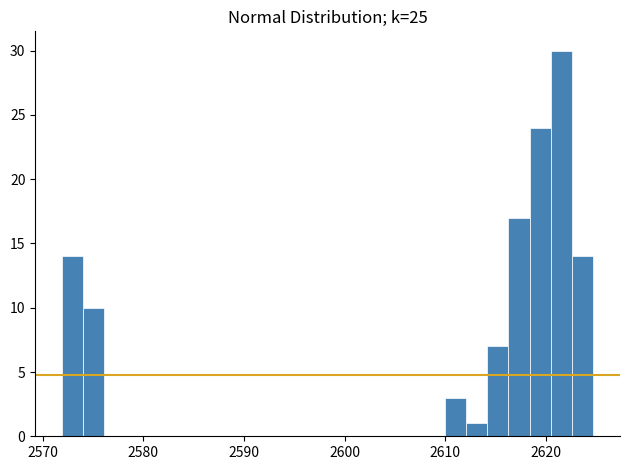

Around what value on the x-axis is the tallest bar? Give the approximate position of its centre, as read against the axis.

2622